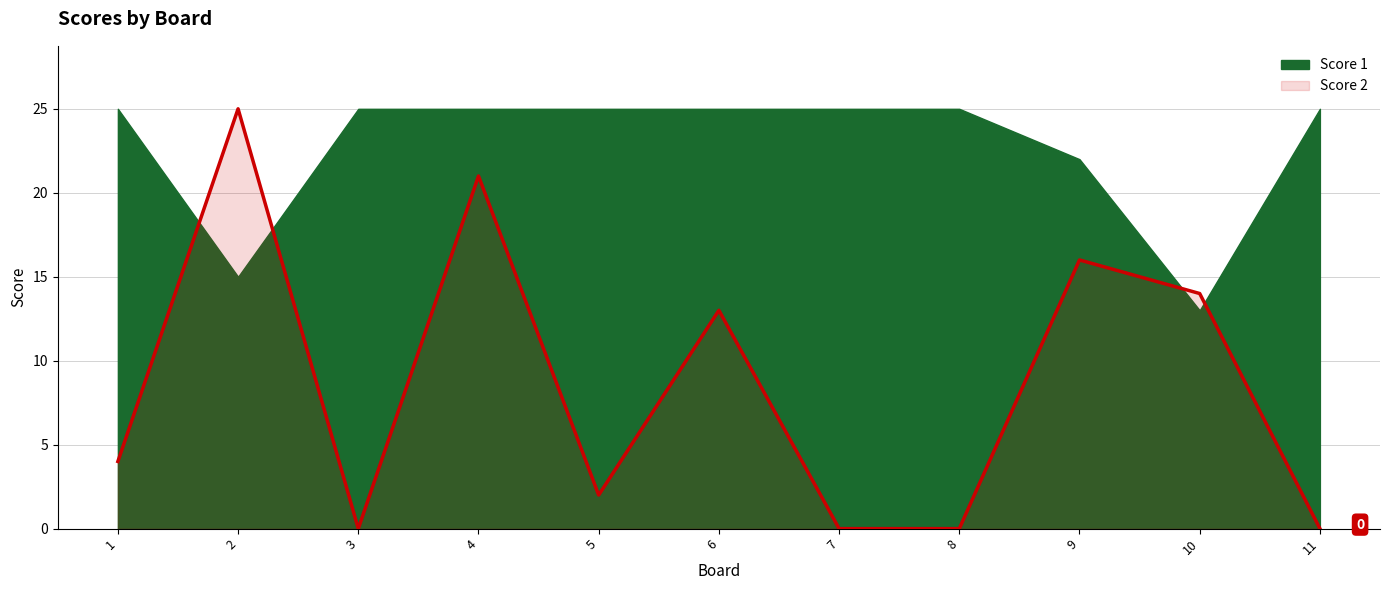

What is the greatest value displayed?

25